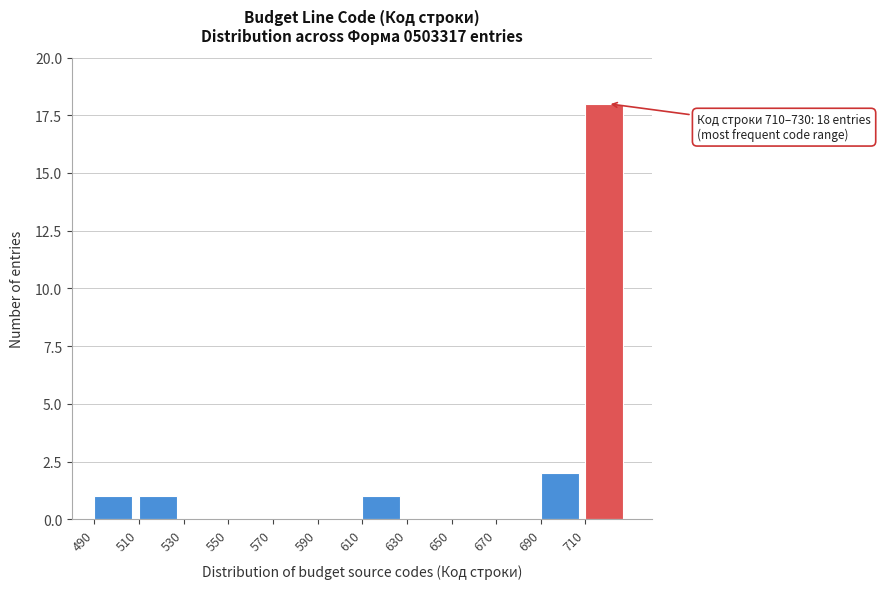

Over which range of the x-axis is the bar tallest?

710 to 730